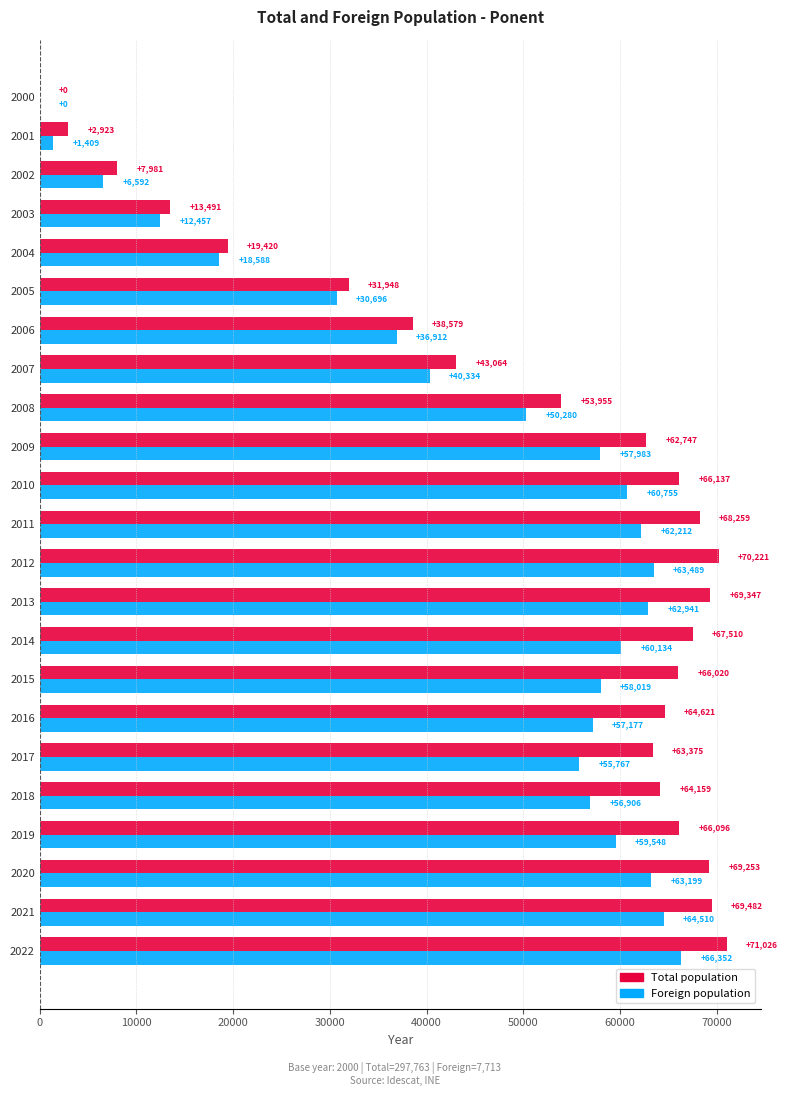

What is the sum of all Foreign population values?

1046260